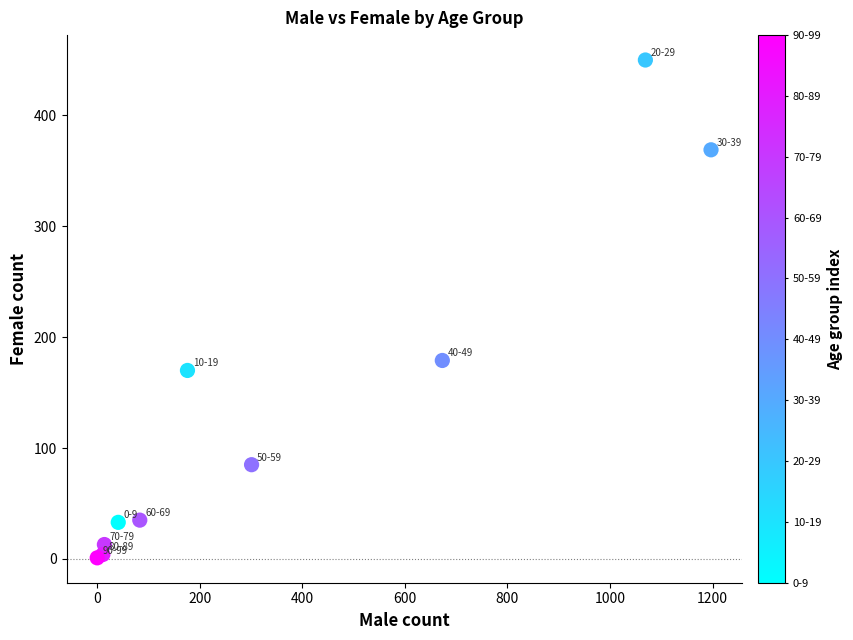

What Y value in the scatter plot is closest to 225?

179